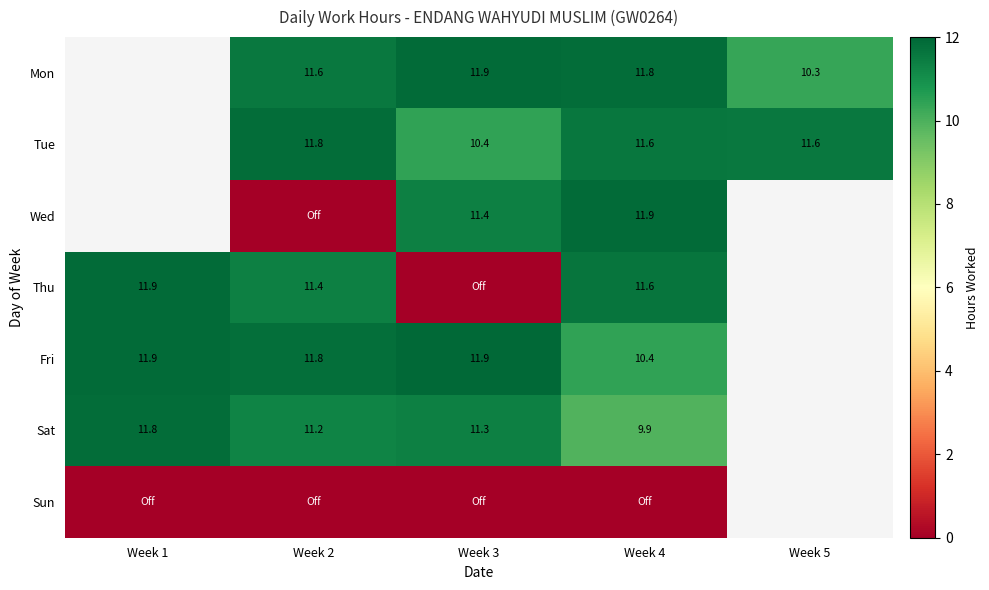

Rank the series at Week 4 from lowest to highest value.

Sun, Sat, Fri, Tue, Thu, Mon, Wed